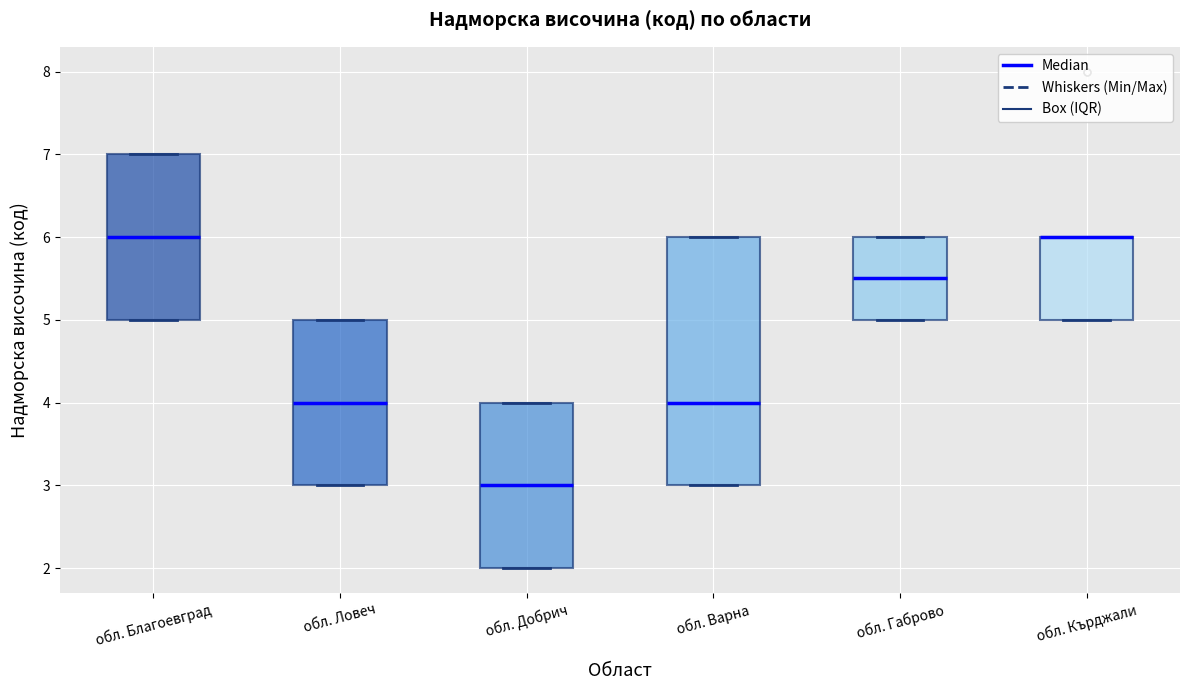

Comparing the boxes themselves (not the whiskers), which one is the tallest?

обл. Варна